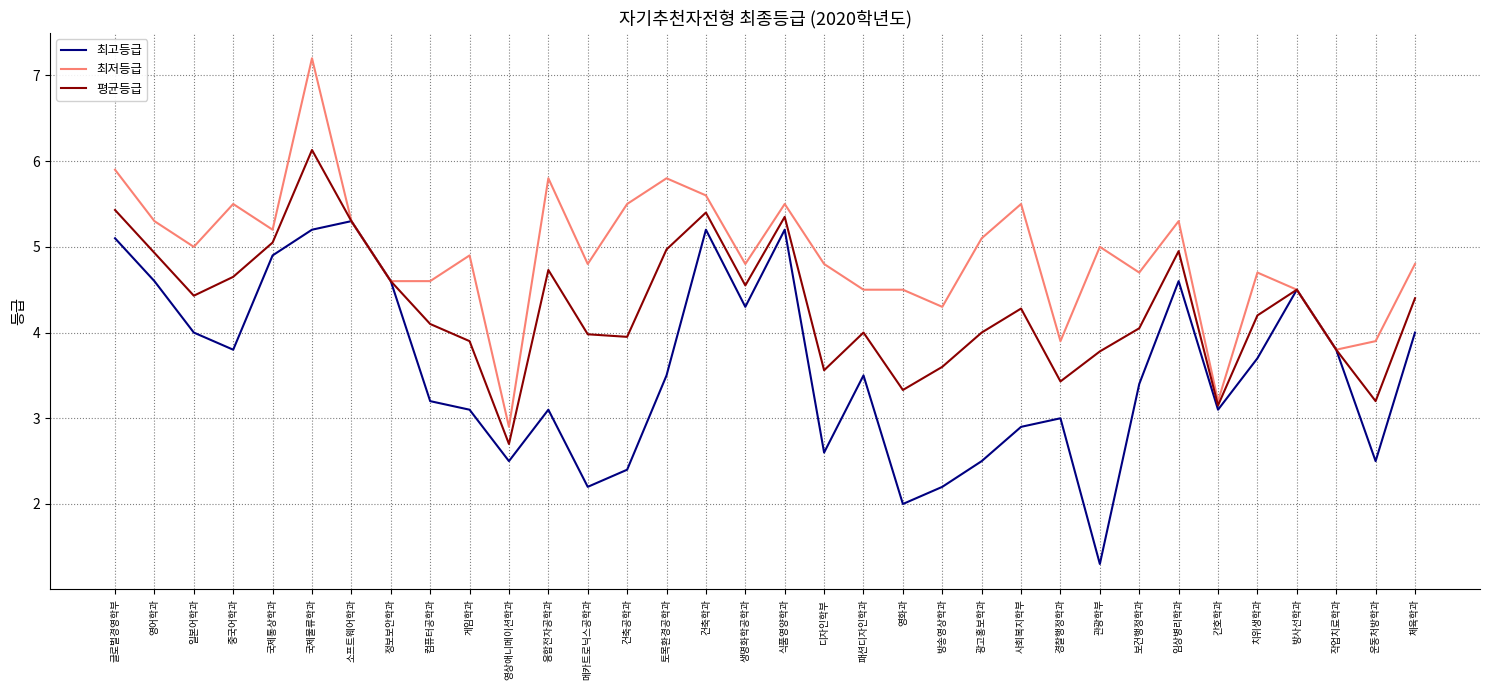

What is the sum of the 평균등급 values at 치위생학과 and 광고홍보학과?

8.2